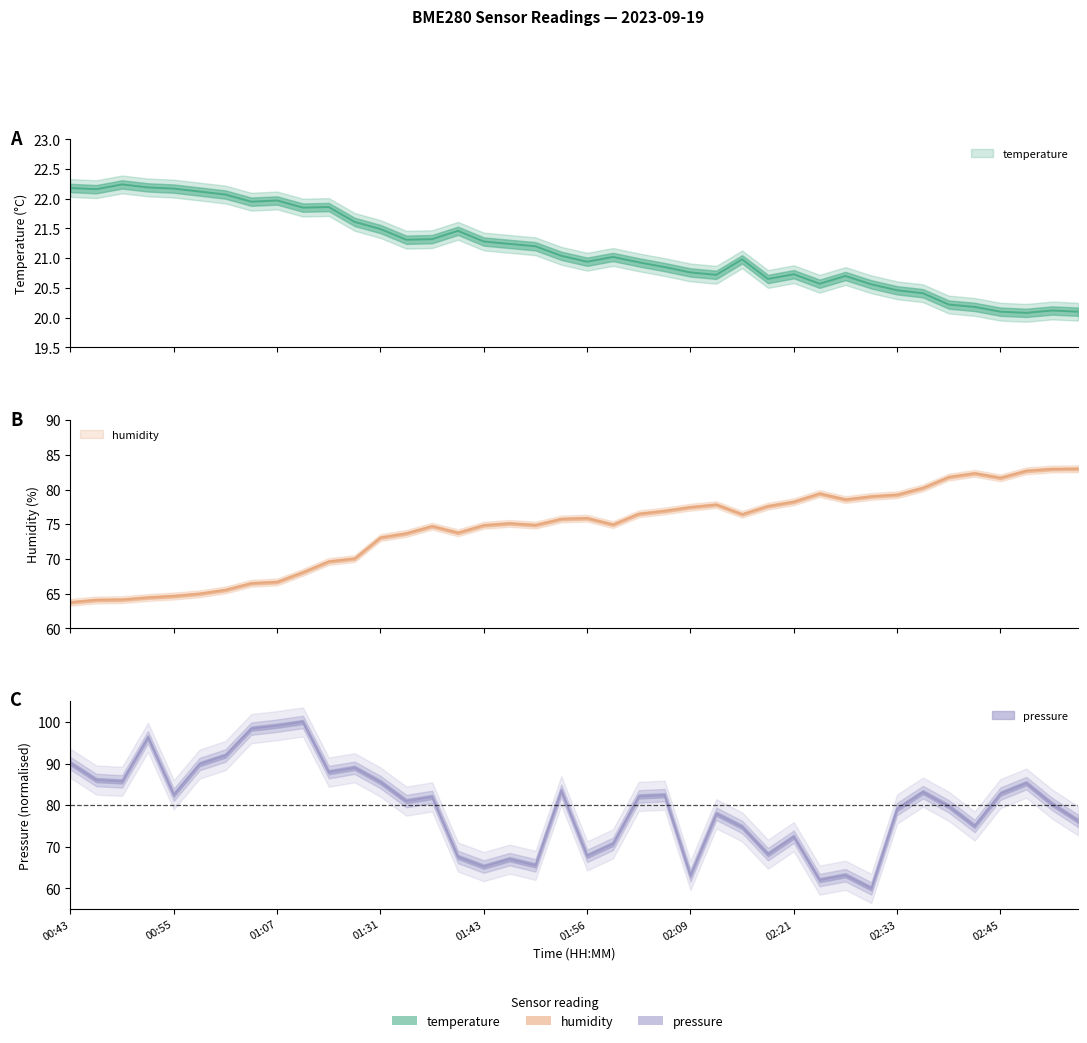

The value of humidity at 02:21 is 114.6. True or false?

False